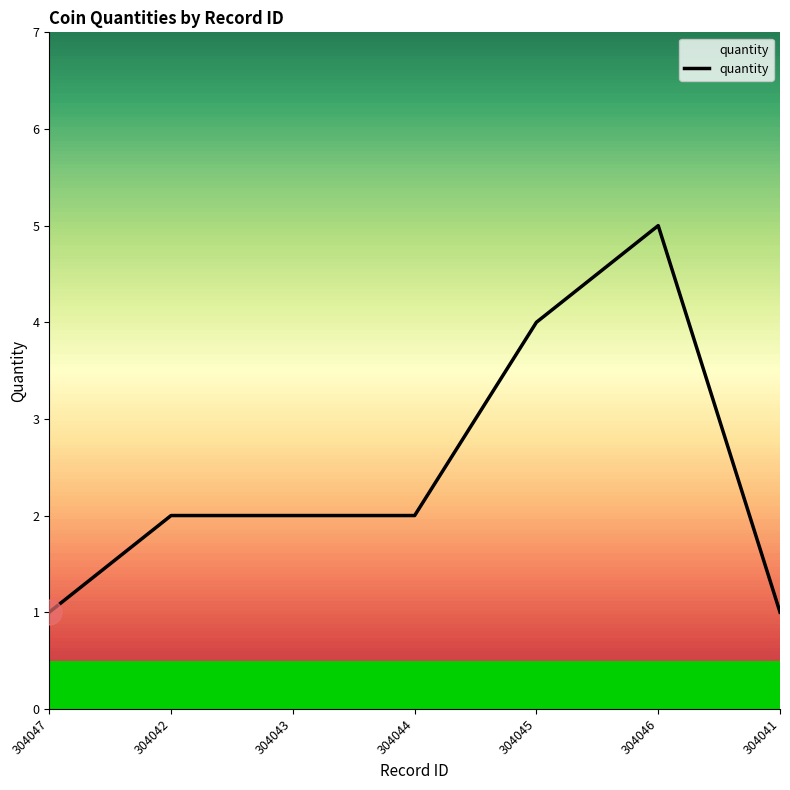

What is the change in value from 304043 to 304046?

+3